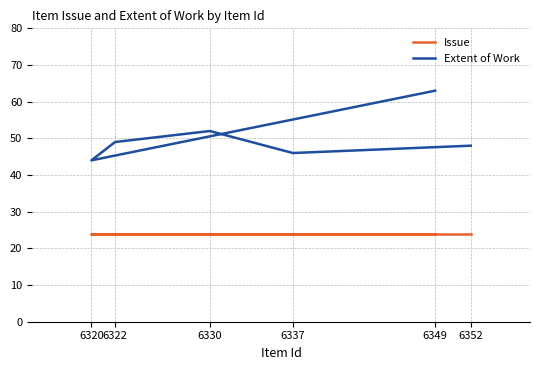

What is the total value across all series at 6337?

70